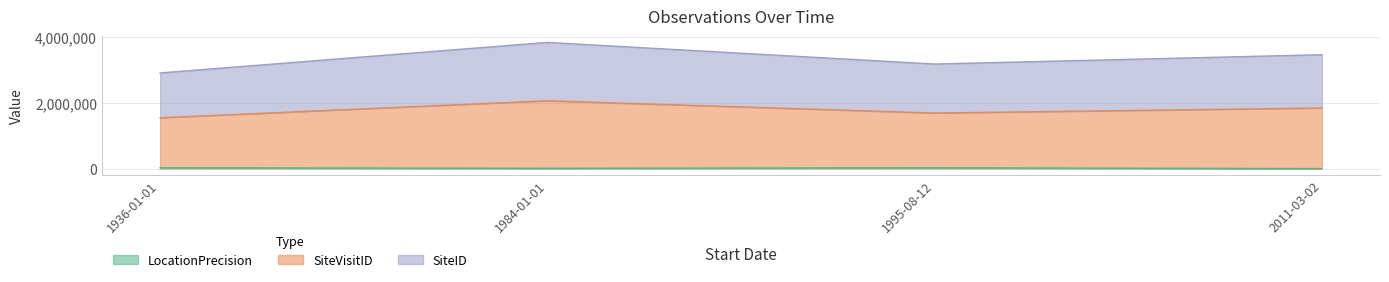

What is the difference between the maximum and second lowest values in the LocationPrecision series?

15000